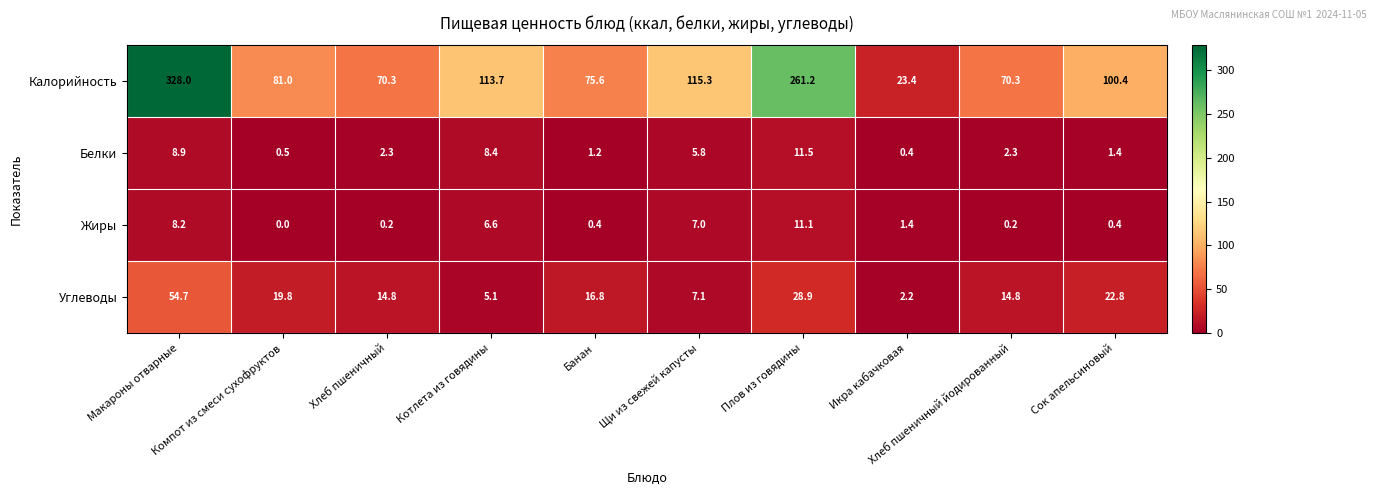

What is the difference between the maximum and minimum values in the Жиры series?

11.1